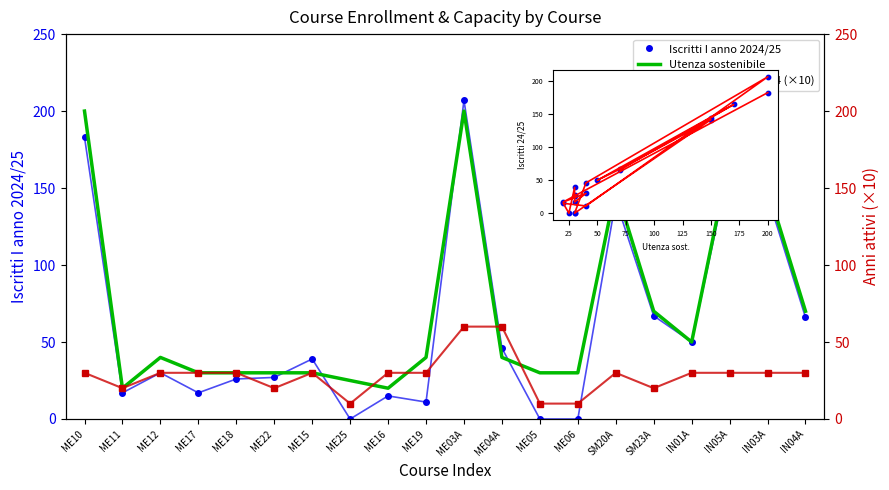

Which series has the largest total across all categories?

Utenza sostenibile